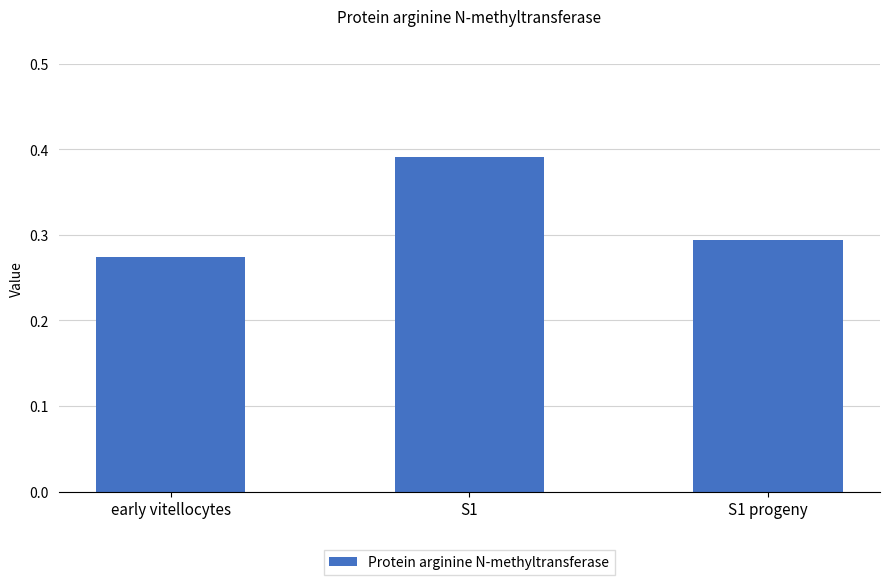

What is the label of the 2nd bar from the left?

S1